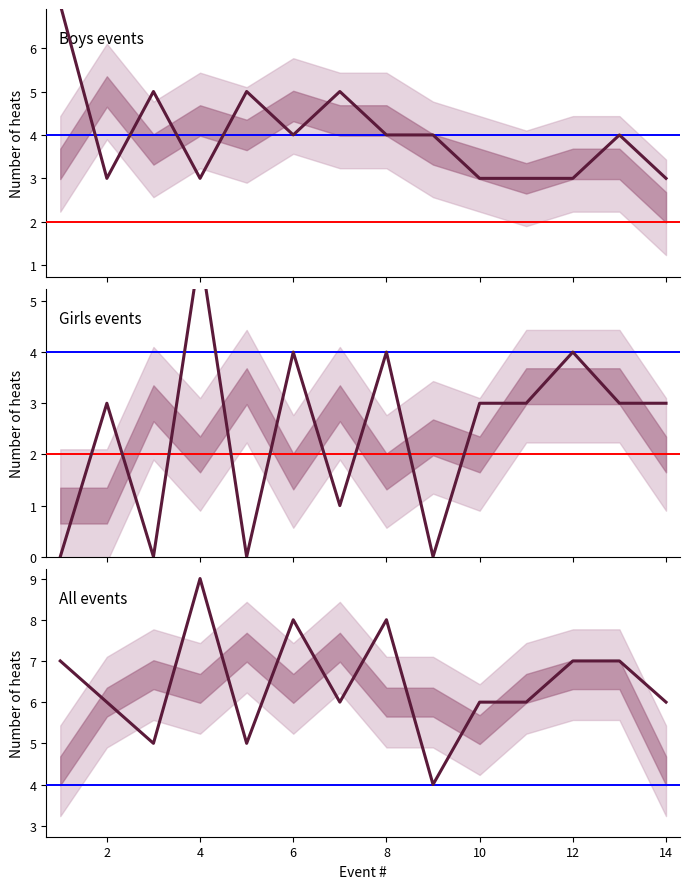

How many Boys events values are between 3 and 5?

13